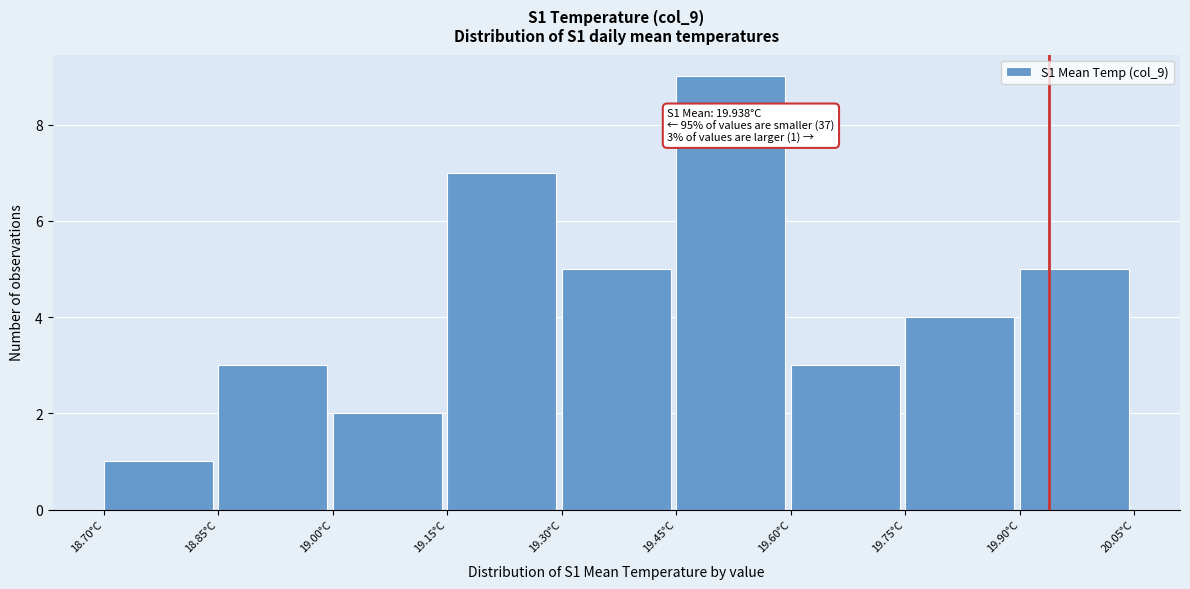

Over which range of the x-axis is the bar tallest?

19.45 to 19.60